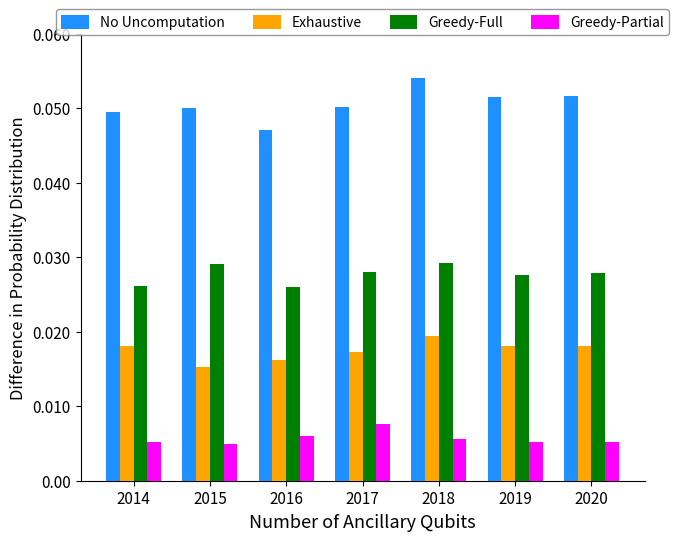

How many Greedy-Full values are between 0 and 1?

7